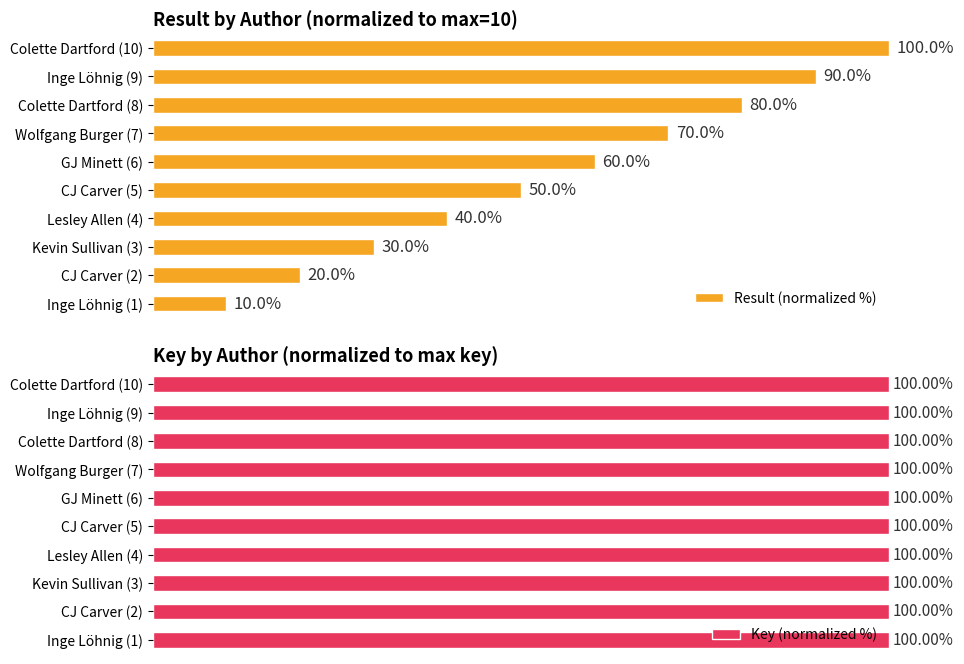

True or false: Key (normalized %) has a value of 32.4 at CJ Carver (2).

False